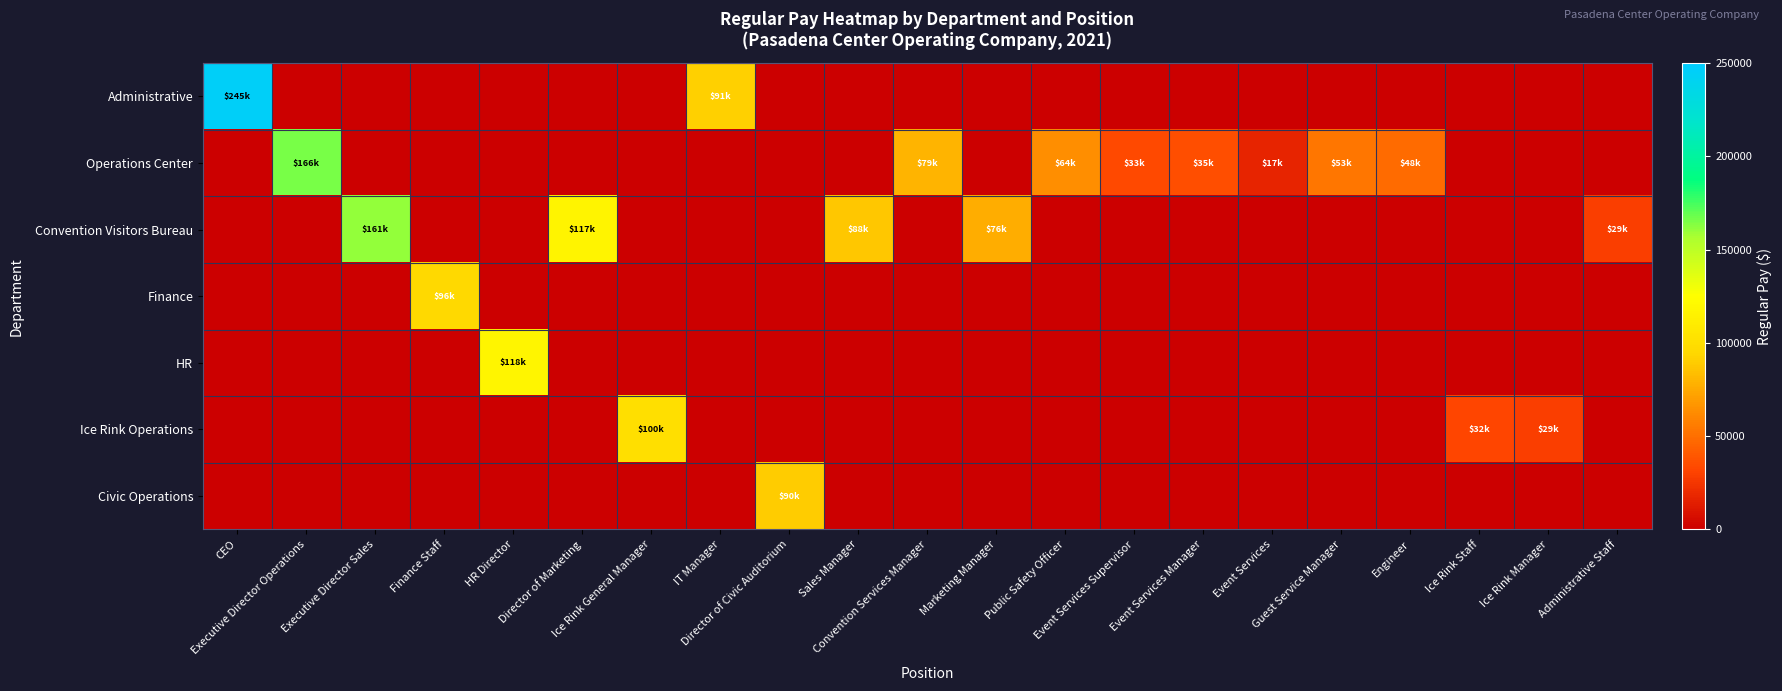

How many categories are shown in the chart?

21